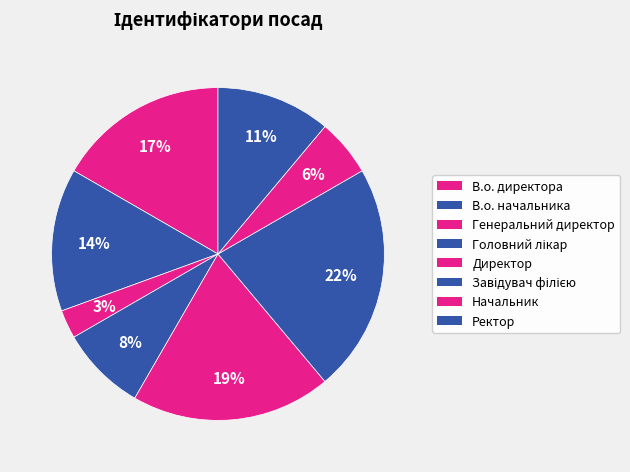

Is there any slice that represents more than half of the pie?

No